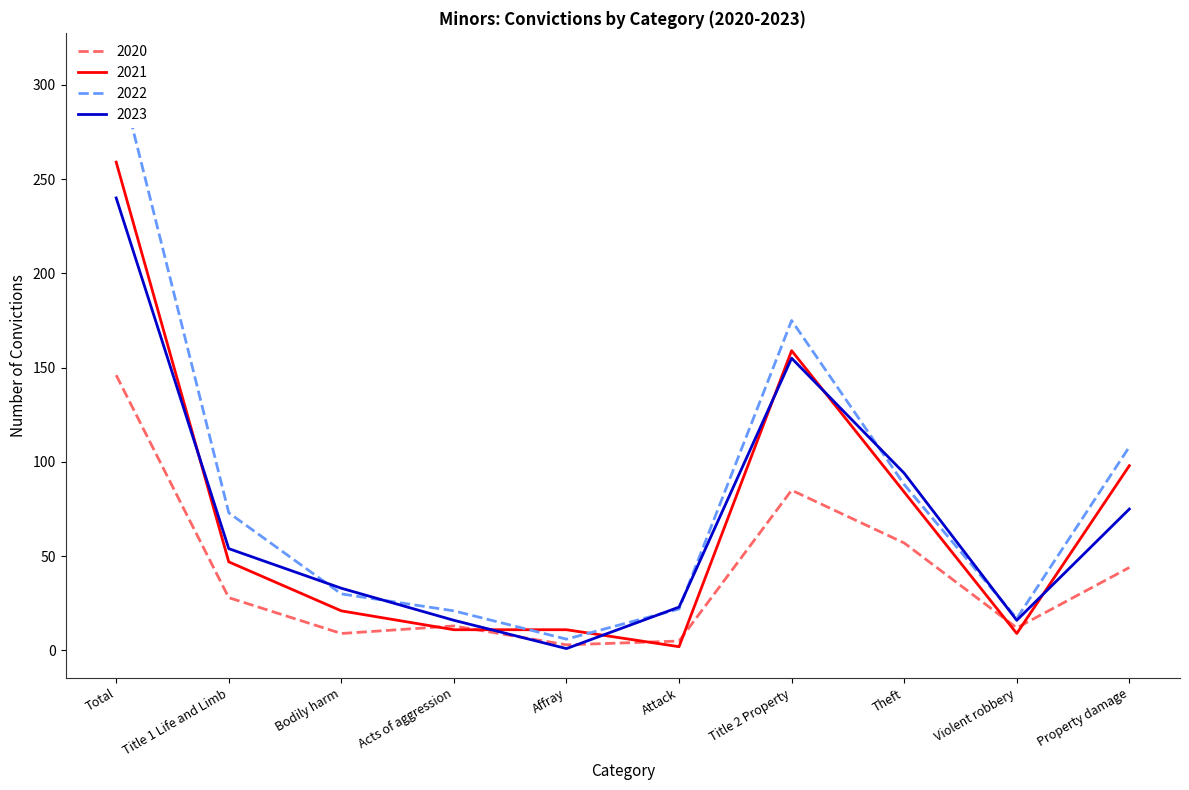

At Acts of aggression, list the series in order from smallest to largest.

2021, 2020, 2023, 2022